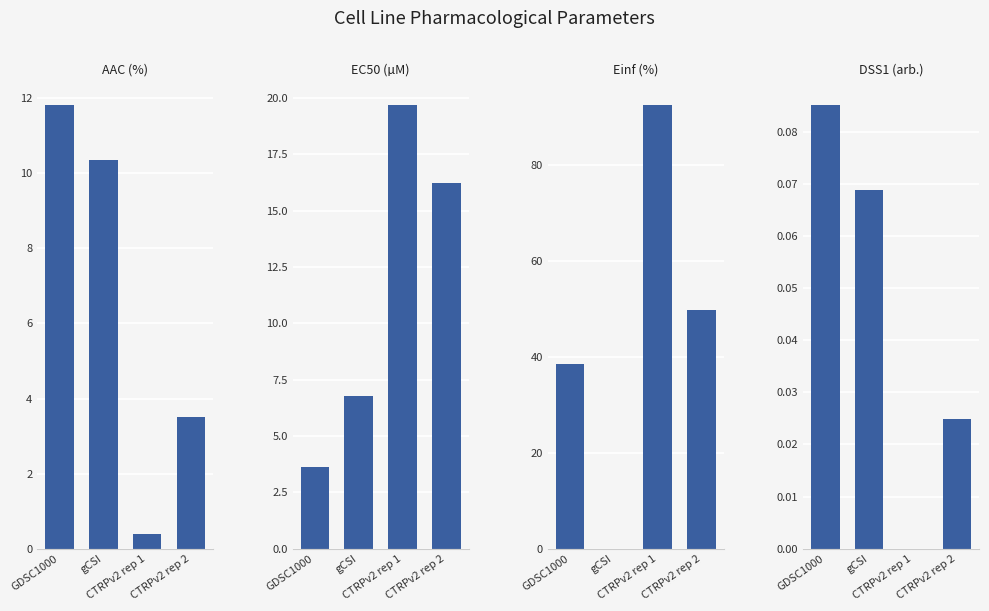

What is the label of the 2nd bar from the right?

CTRPv2 rep 1